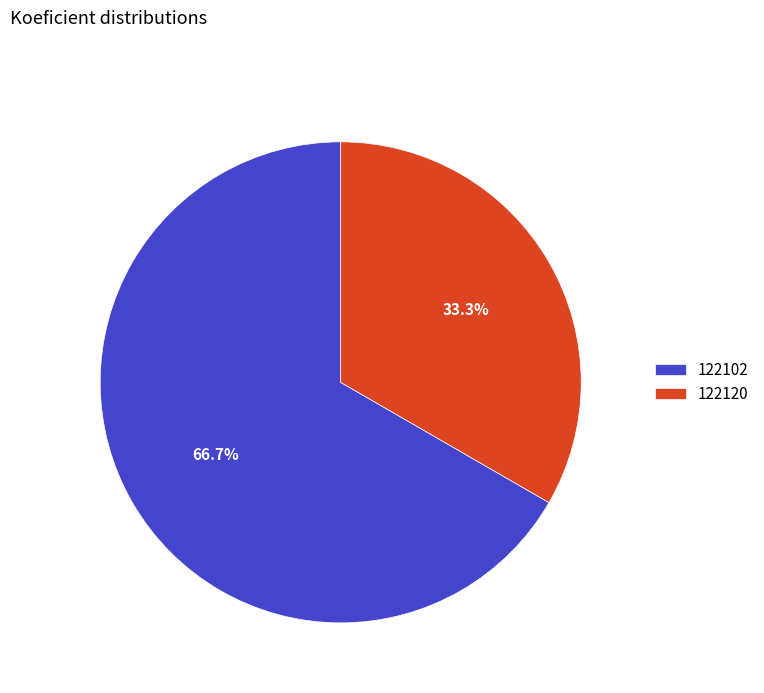

True or false: 122120 accounts for 46% of the total.

False